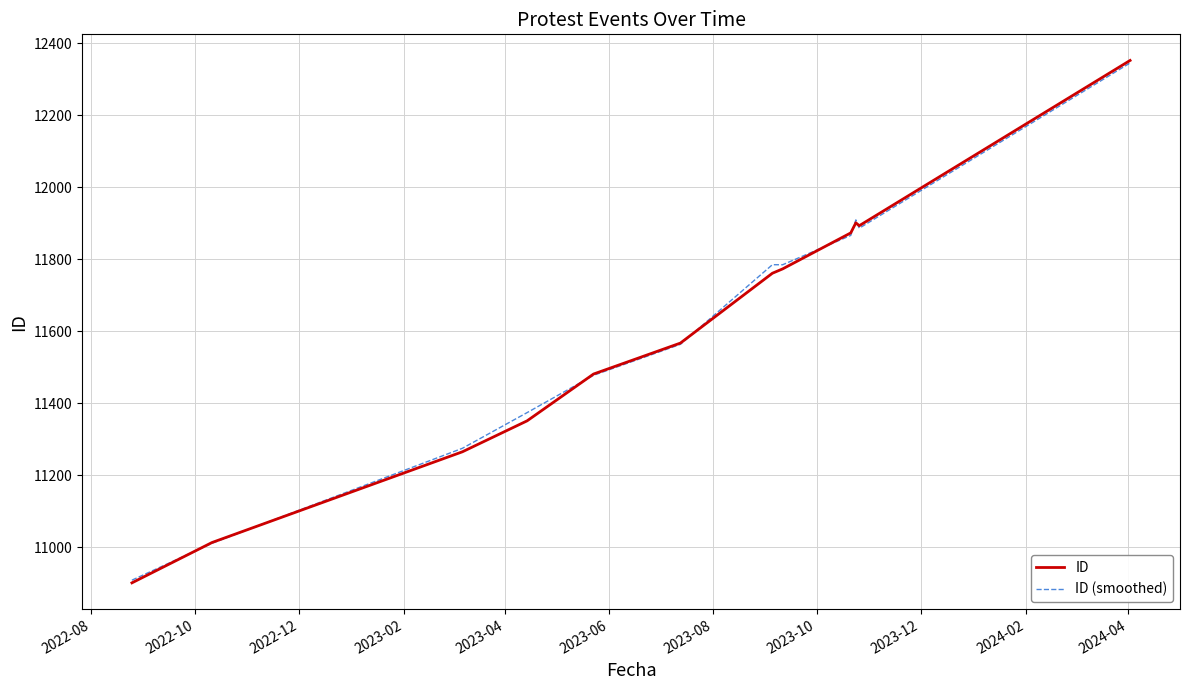

Does the chart display data point markers on the line(s)?

No